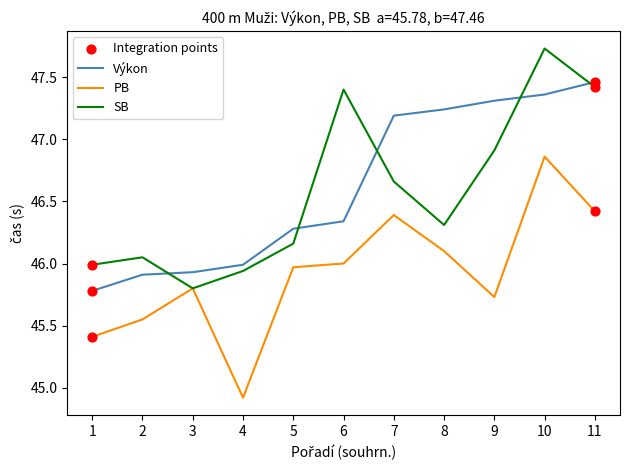

At which category is the sum across all series the highest?

10